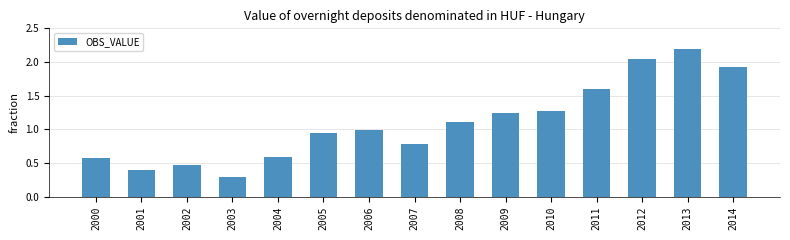

Which has a higher value, 2000 or 2001?

2000